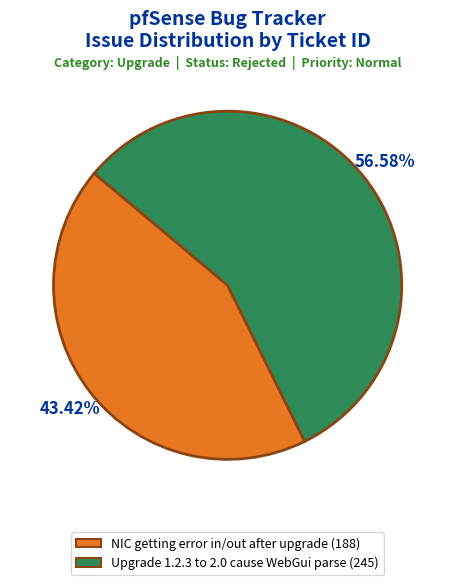

Which category accounts for the majority?

Upgrade 1.2.3 to 2.0 cause WebGui parse